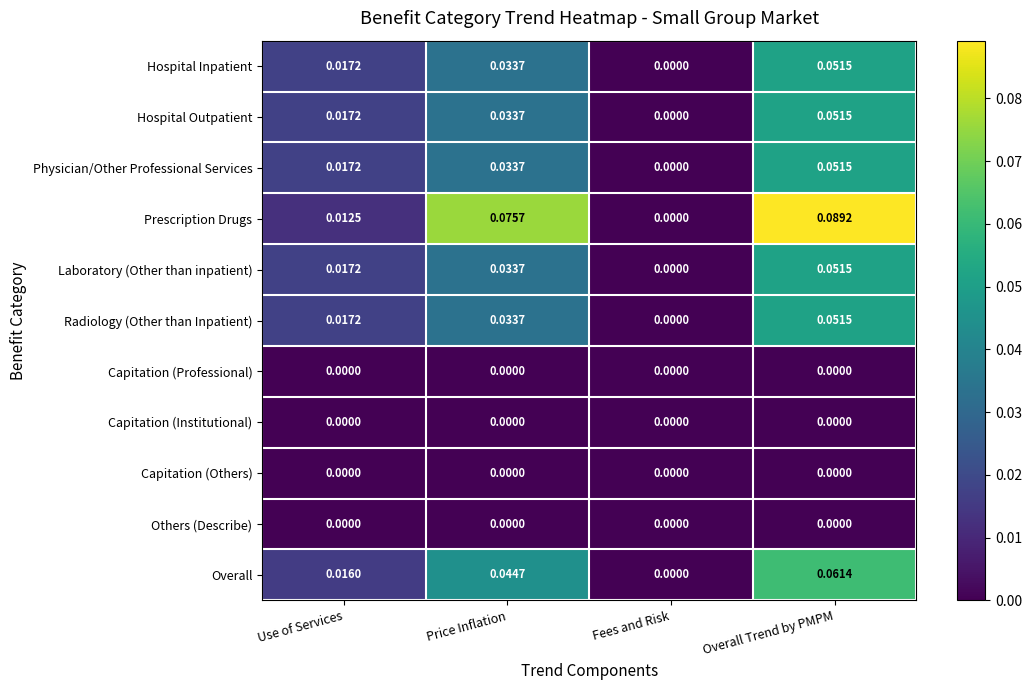

Which series changed the most between Use of Services and Overall Trend by PMPM?

Prescription Drugs